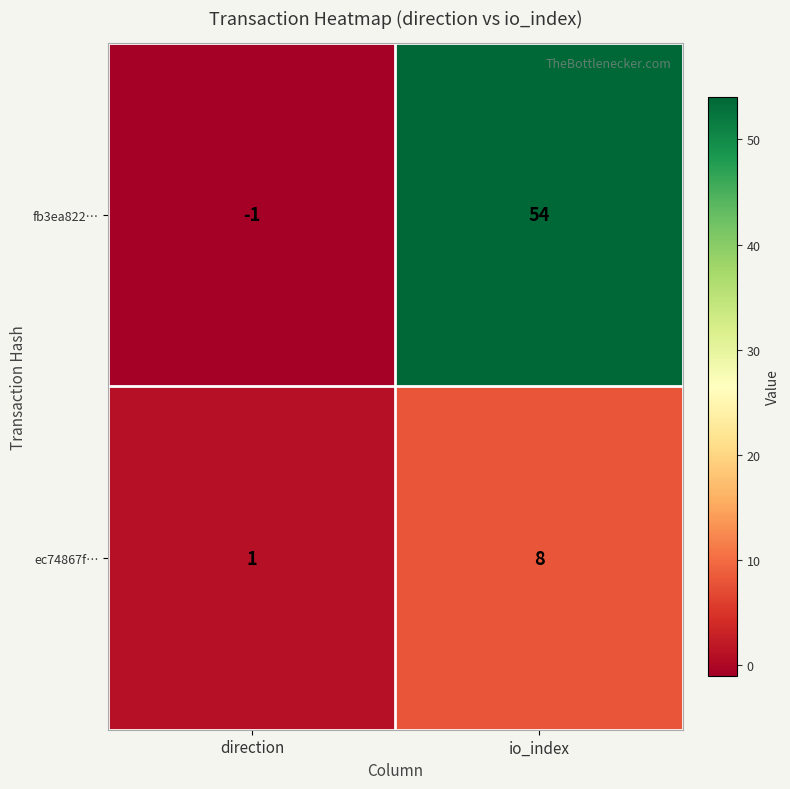

What is the smallest value displayed?

-1